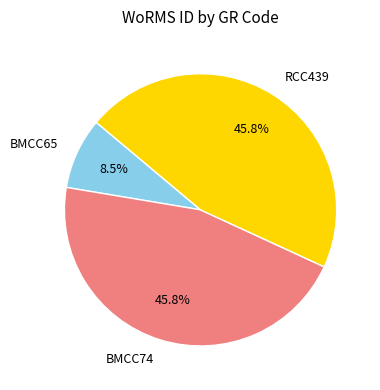

How much of the chart is everything except RCC439?

54.2%